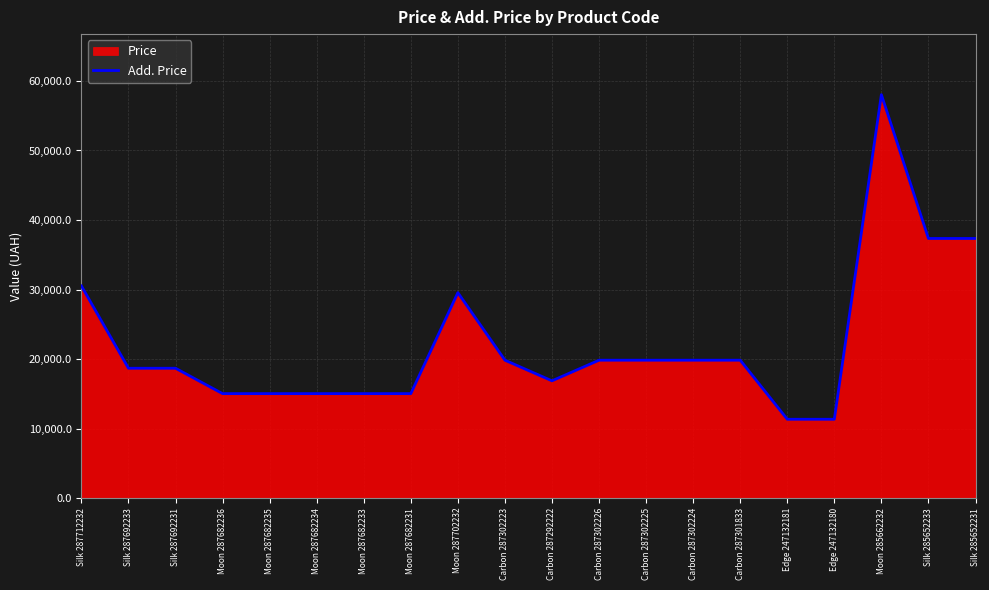

At which label does the data first exceed 19831?

Silk 287712232